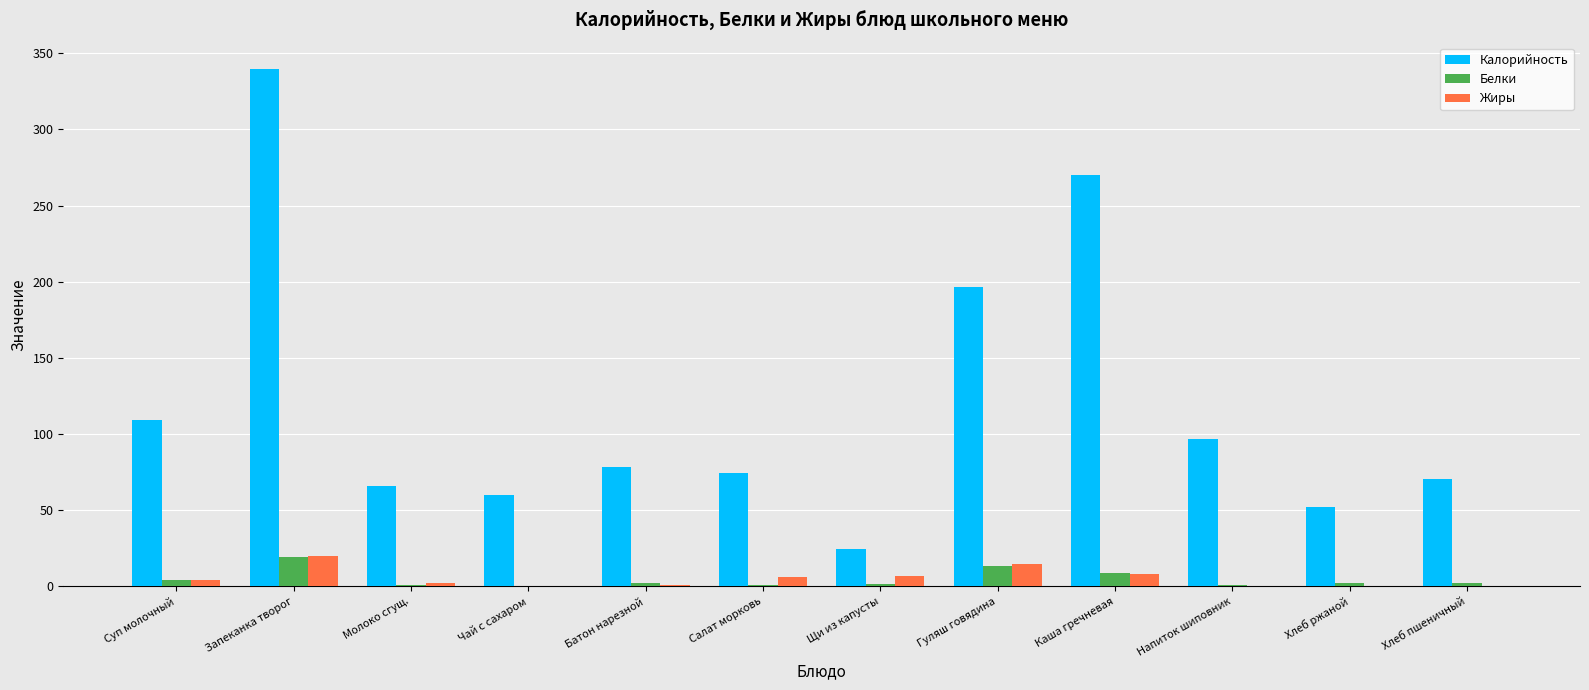

At which category is the sum across all series the highest?

Запеканка творог